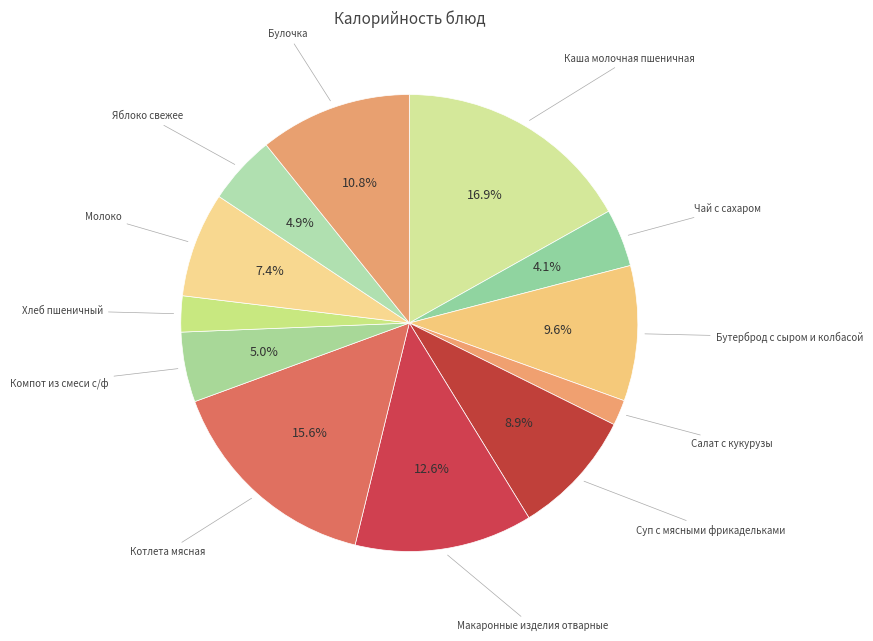

To the nearest percent, what portion does Каша молочная пшеничная represent?

17%